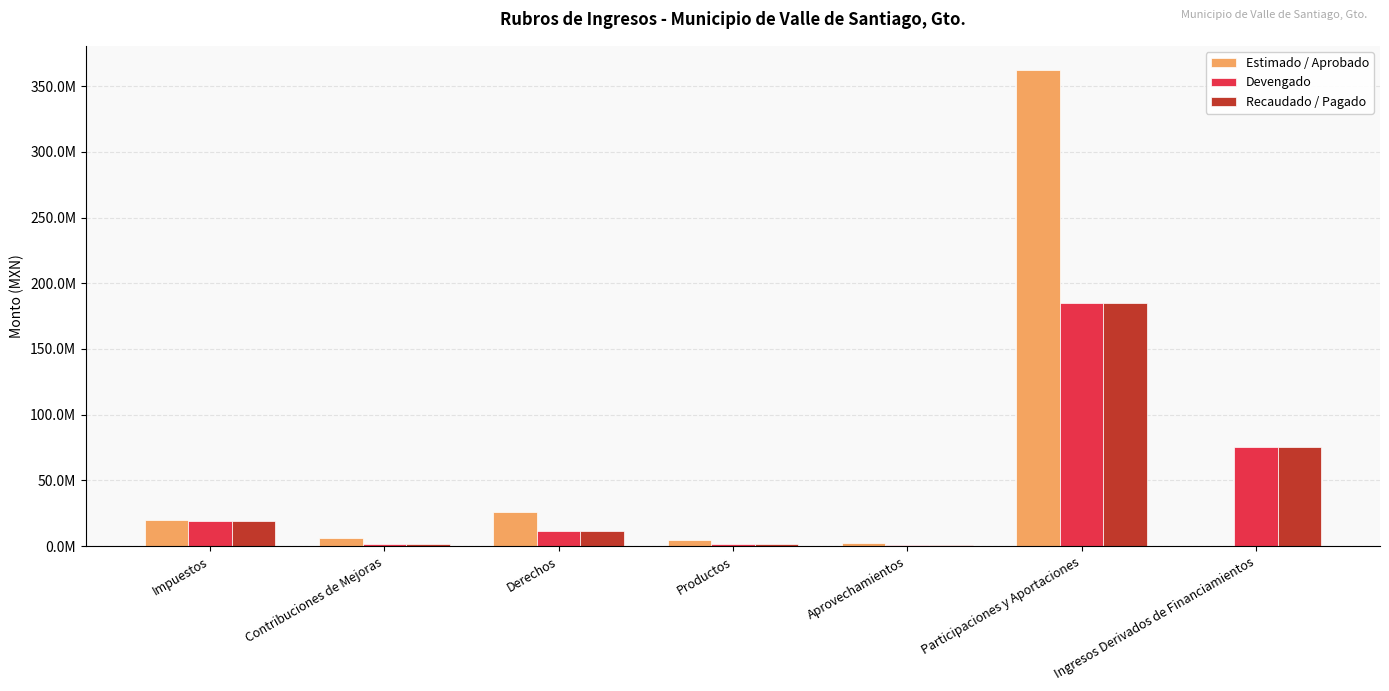

What are all the series names shown in the legend?

Estimado / Aprobado, Devengado, Recaudado / Pagado